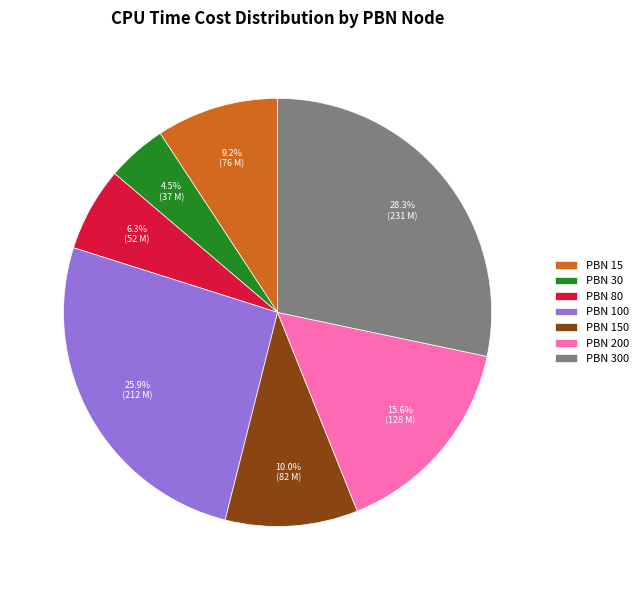

What is the ratio of the value at PBN 200 to the value at PBN 30?

3.5